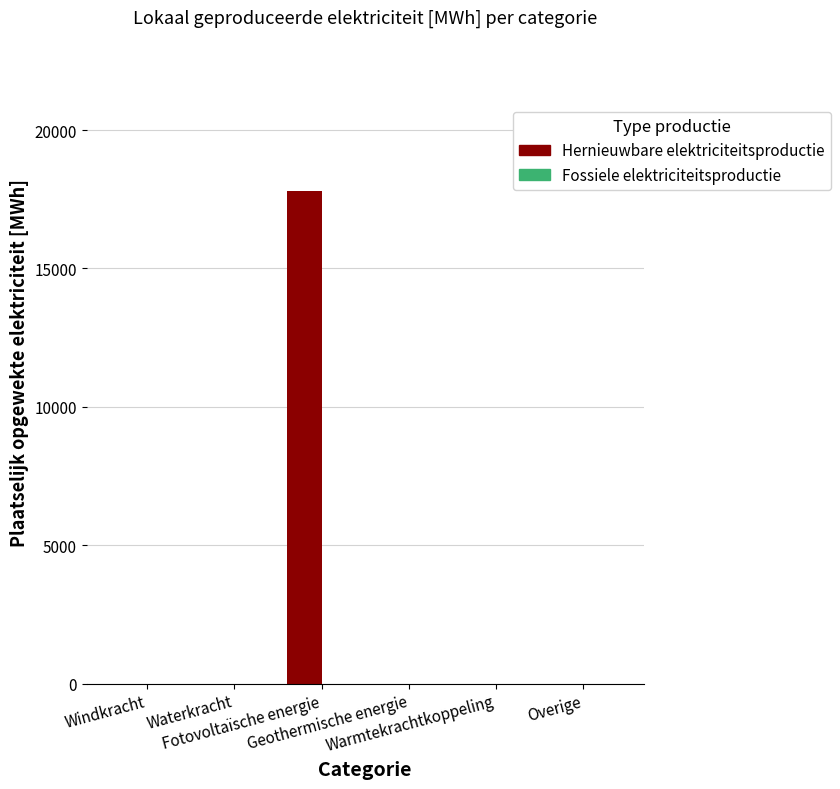

What is the maximum value shown in the chart?

17813.2